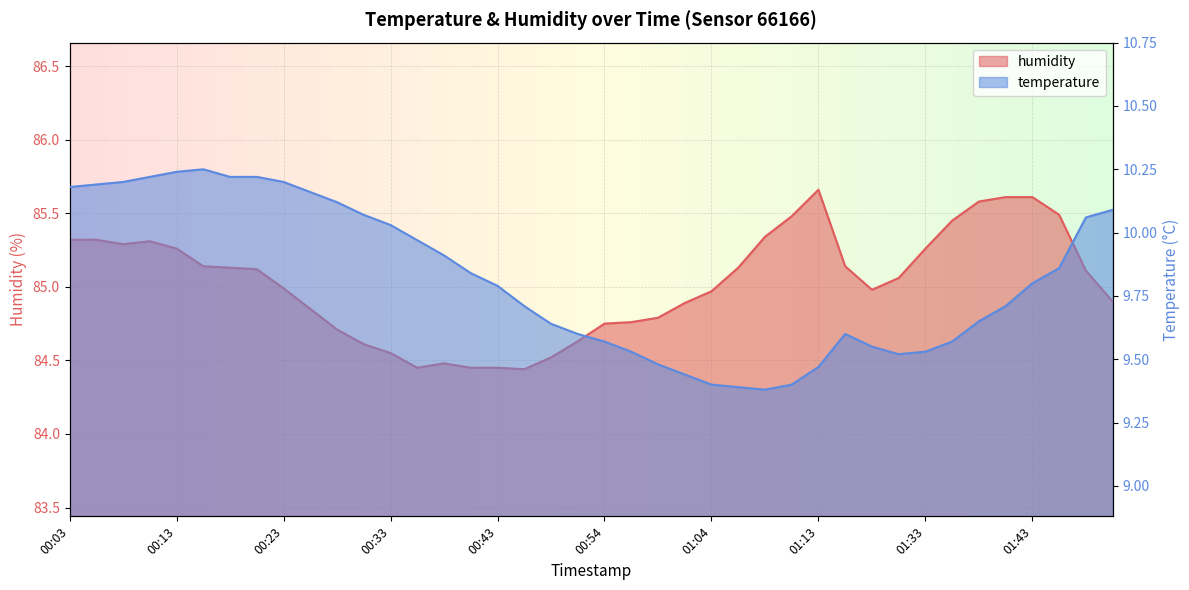

What is the sum of the humidity values at 01:01 and 00:56?

169.7